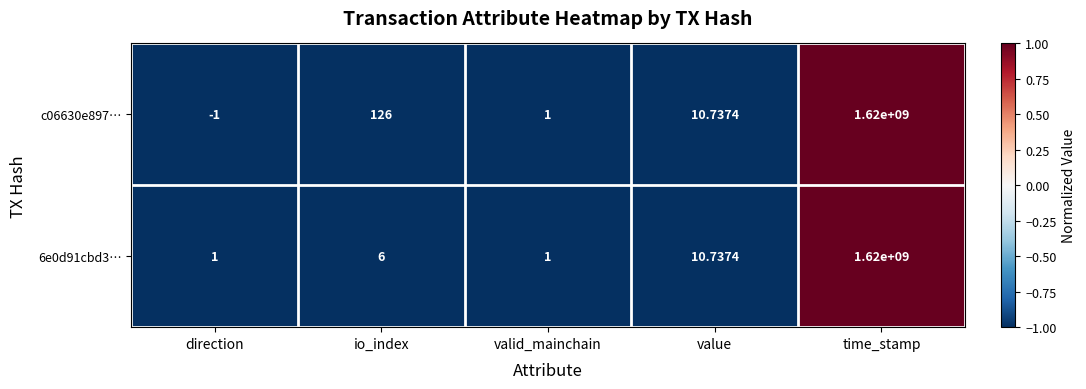

How many series are shown in this chart?

2